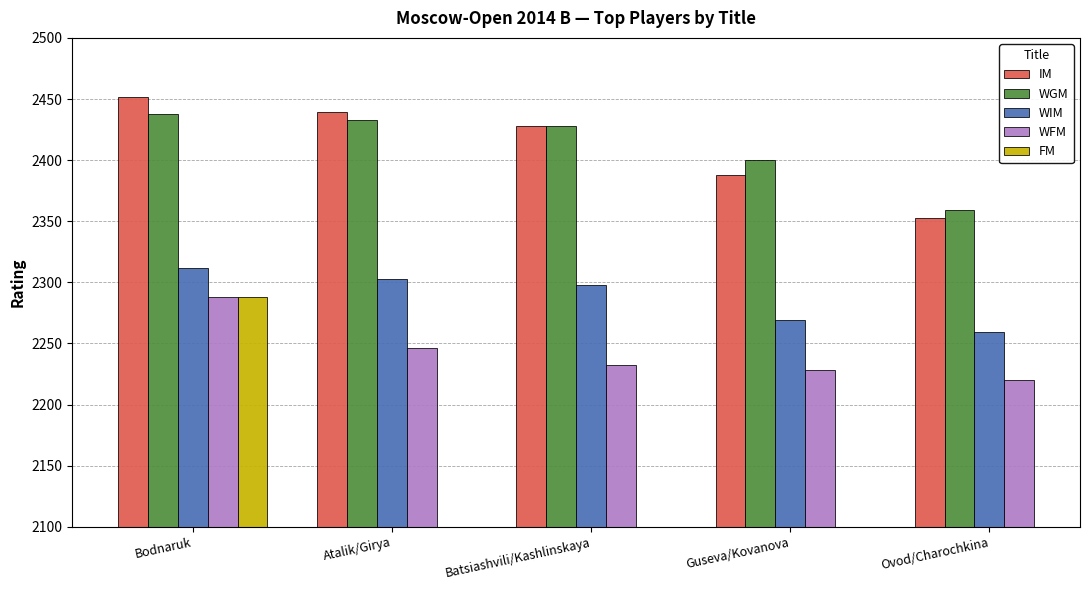

Which series changed the most between Atalik/Girya and Guseva/Kovanova?

IM